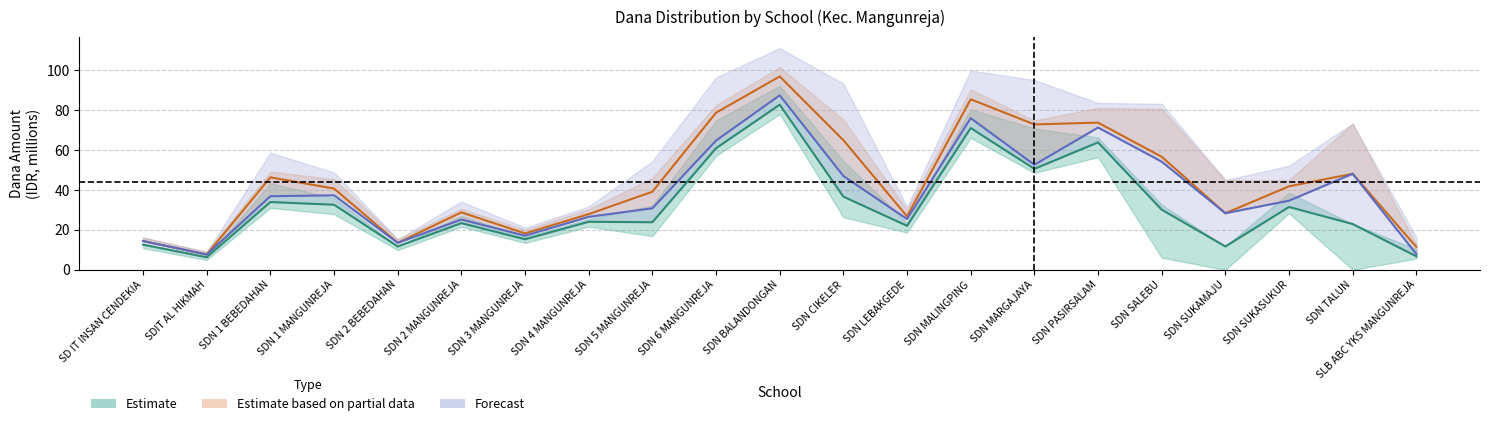

How many data points in Disalurkan are above 40?

11